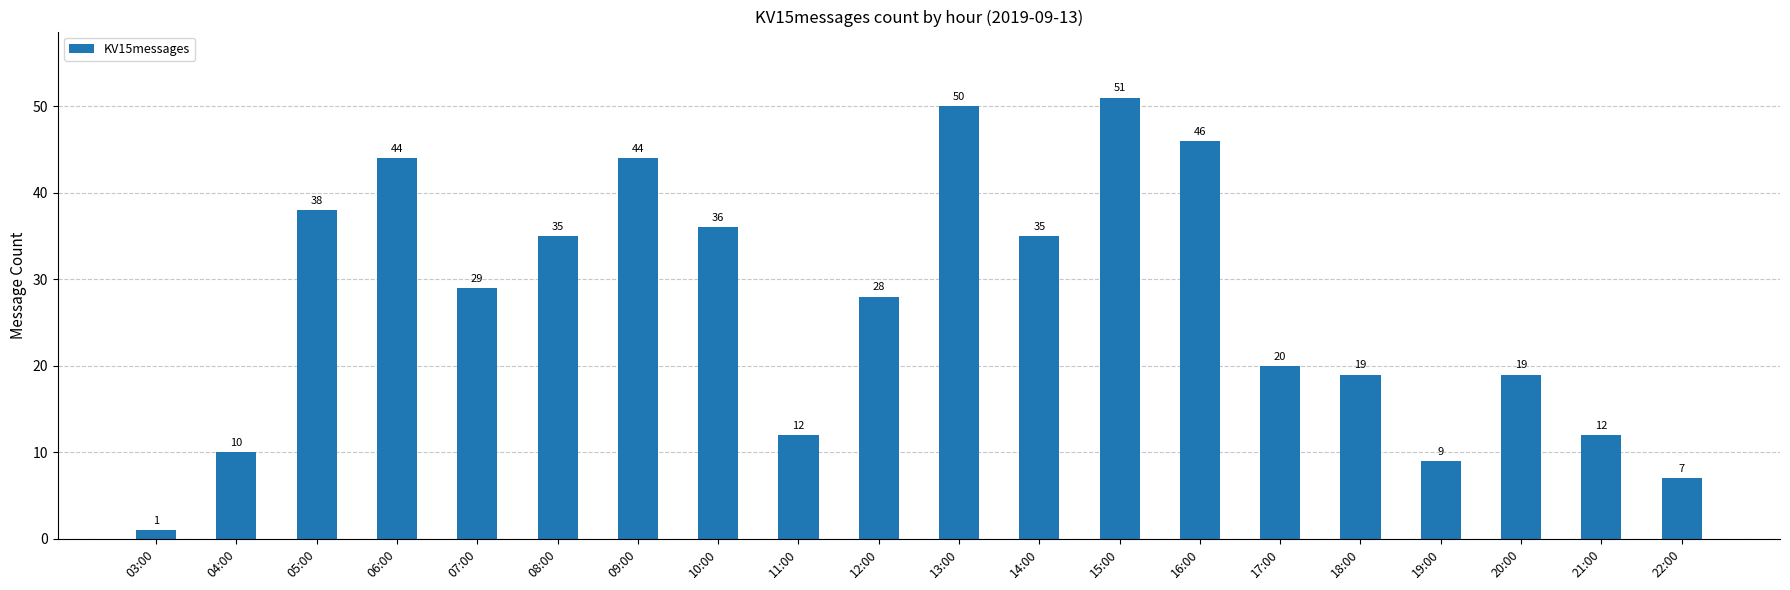

Approximately how many times larger is the value at 18:00 compared to 15:00?

0.4